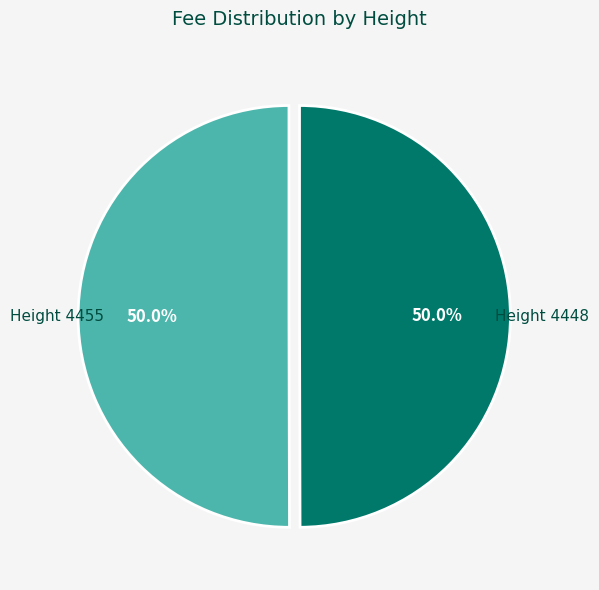

To the nearest percent, what portion does Height 4448 represent?

50%